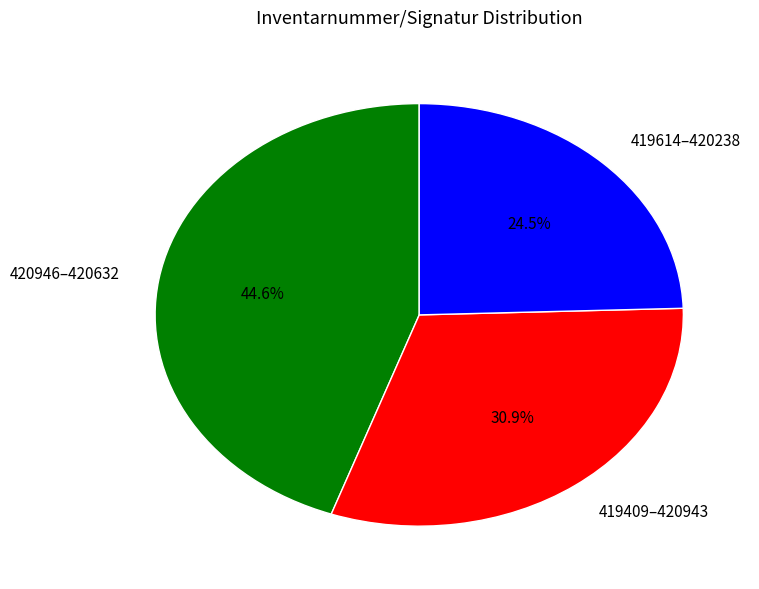

Combined, do 420946–420632 and 419409–420943 account for over 50%?

Yes